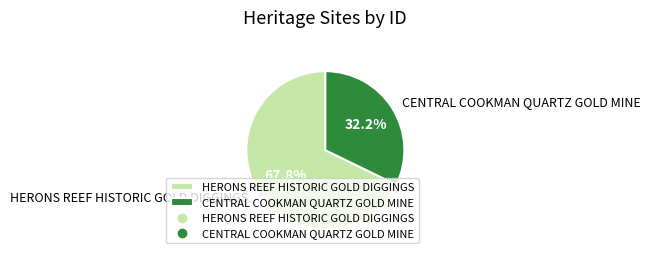

Count the number of slices in the pie.

2